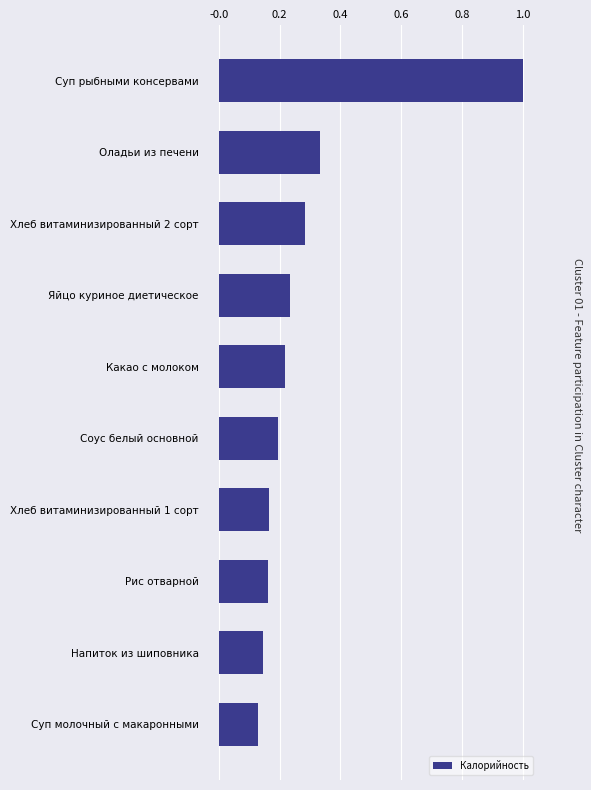

What is the difference between the maximum and minimum values?

0.9